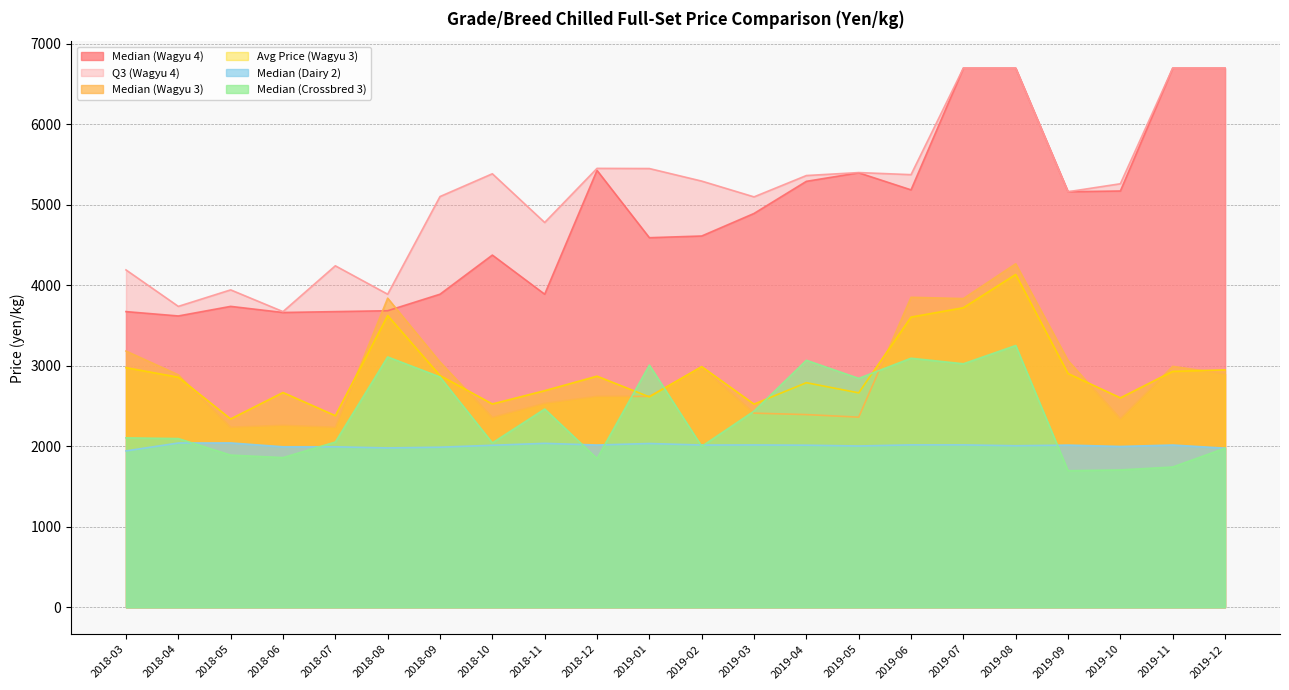

At which label does Median (Wagyu 3) reach its peak?

2019-08